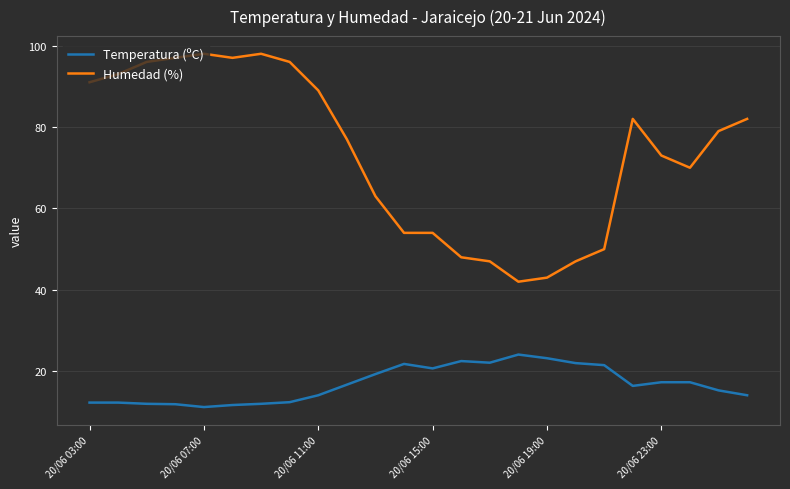

What is the difference between the maximum and minimum values in the Temperatura (ºC) series?

12.9